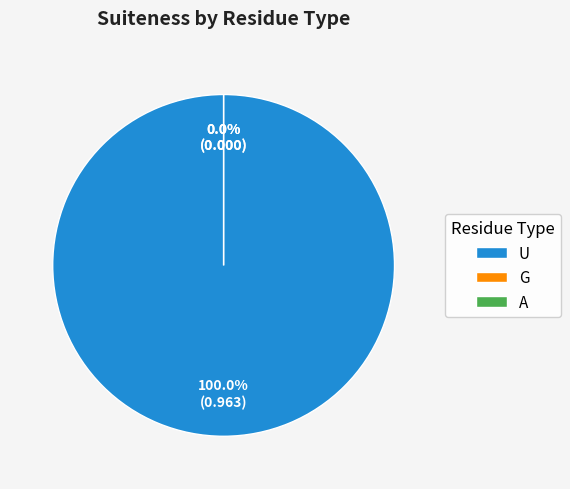

Is there any slice that represents more than half of the pie?

Yes